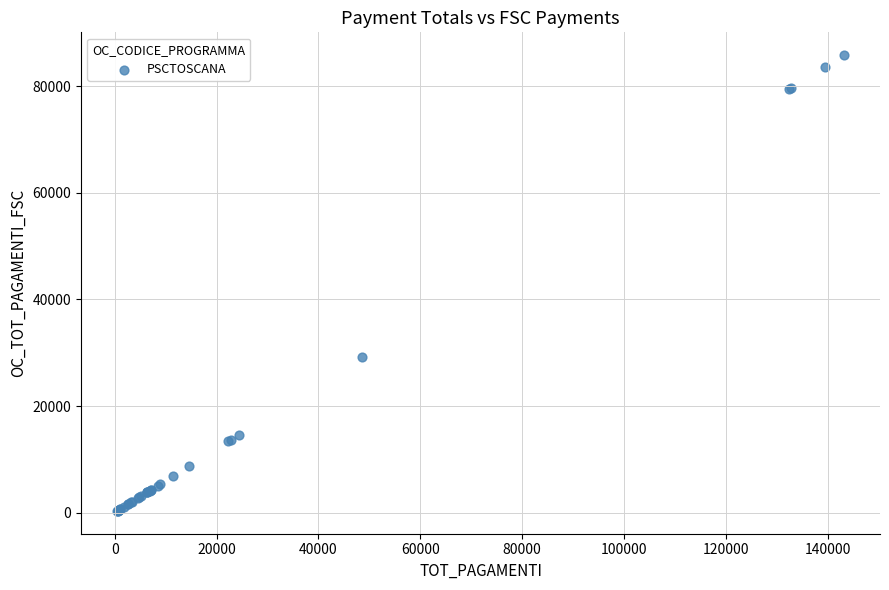

What Y value in the scatter plot is closest to 43087?

29133.6